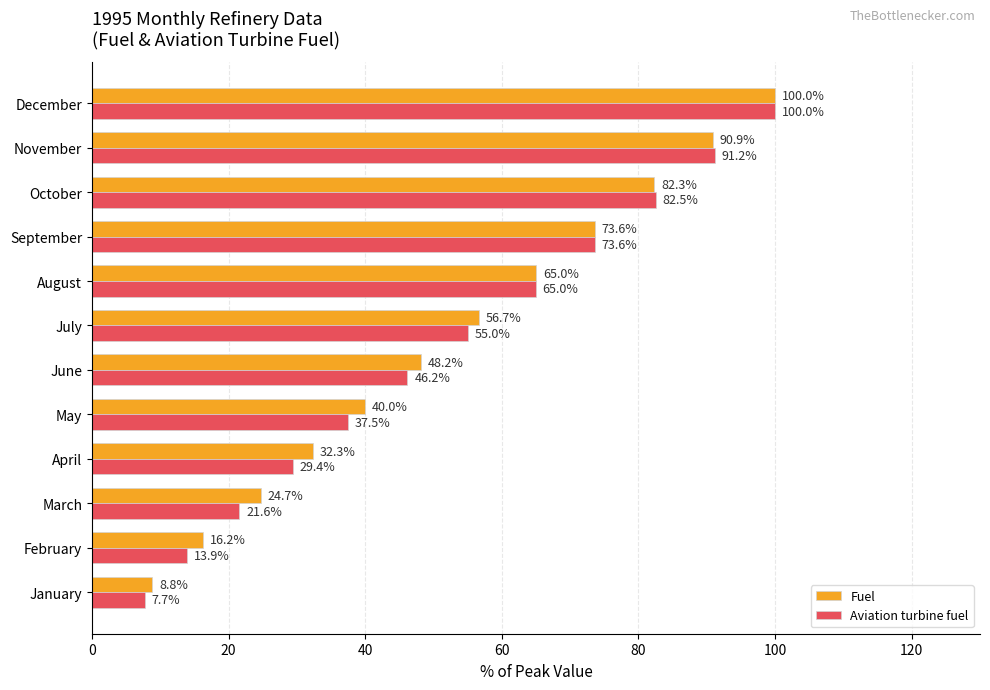

Is the value of Aviation turbine fuel at July greater than the value of Fuel at December?

No